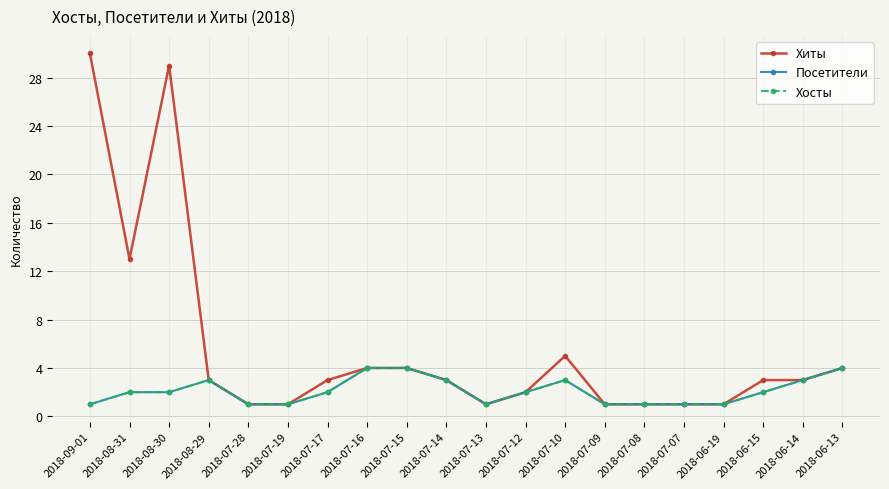

What is the maximum value for Хиты?

30